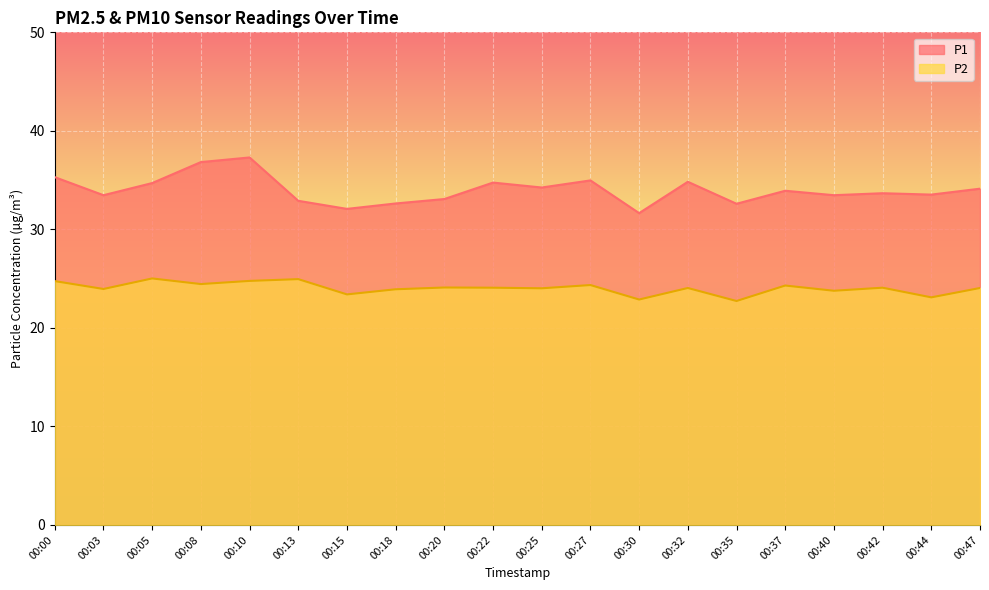

What is the minimum value shown in the chart?

22.7